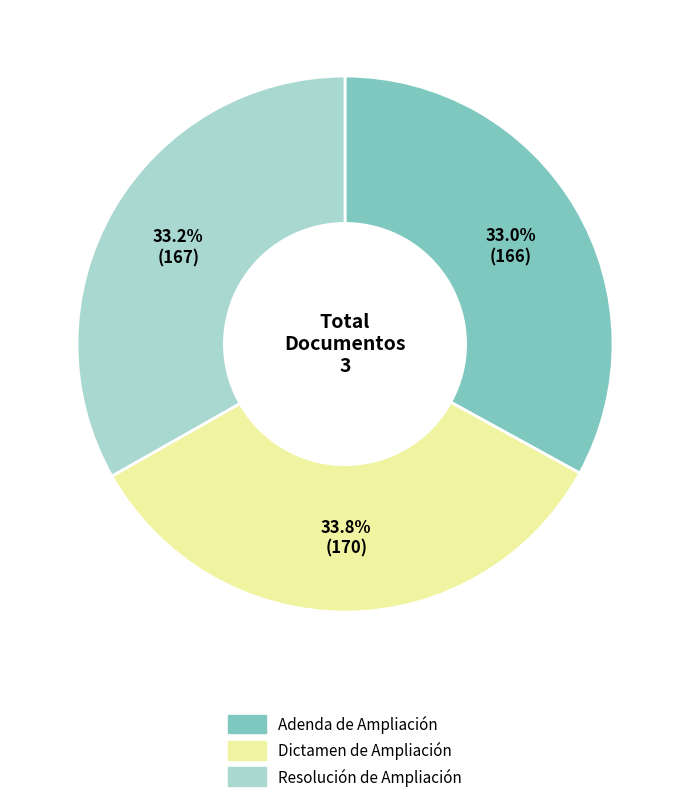

Which slice is the largest?

Dictamen de Ampliación